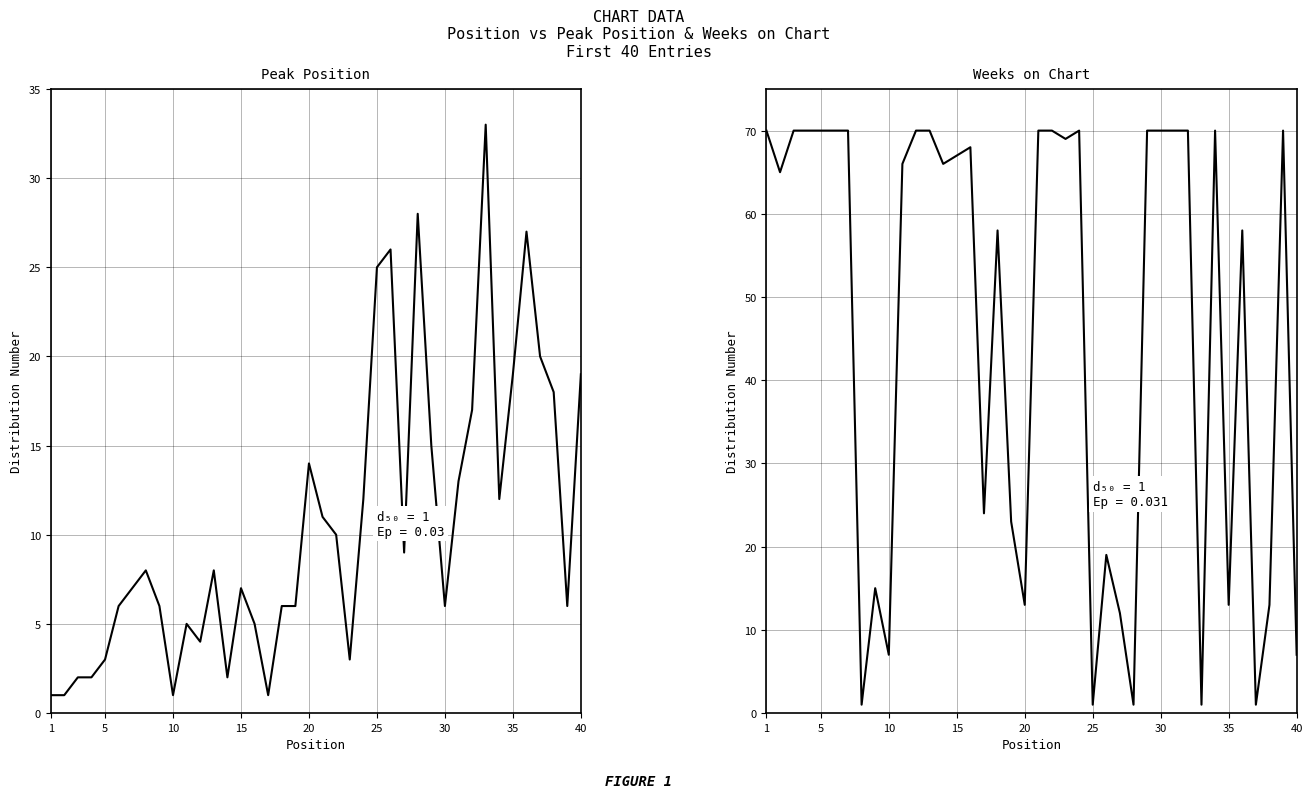

List the series in order of their peak value, lowest first.

Peak Position, Weeks on Chart